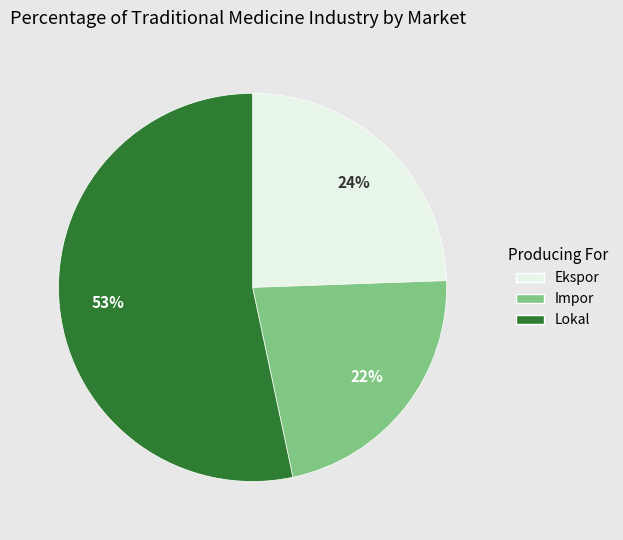

How many segments does this pie chart have?

3